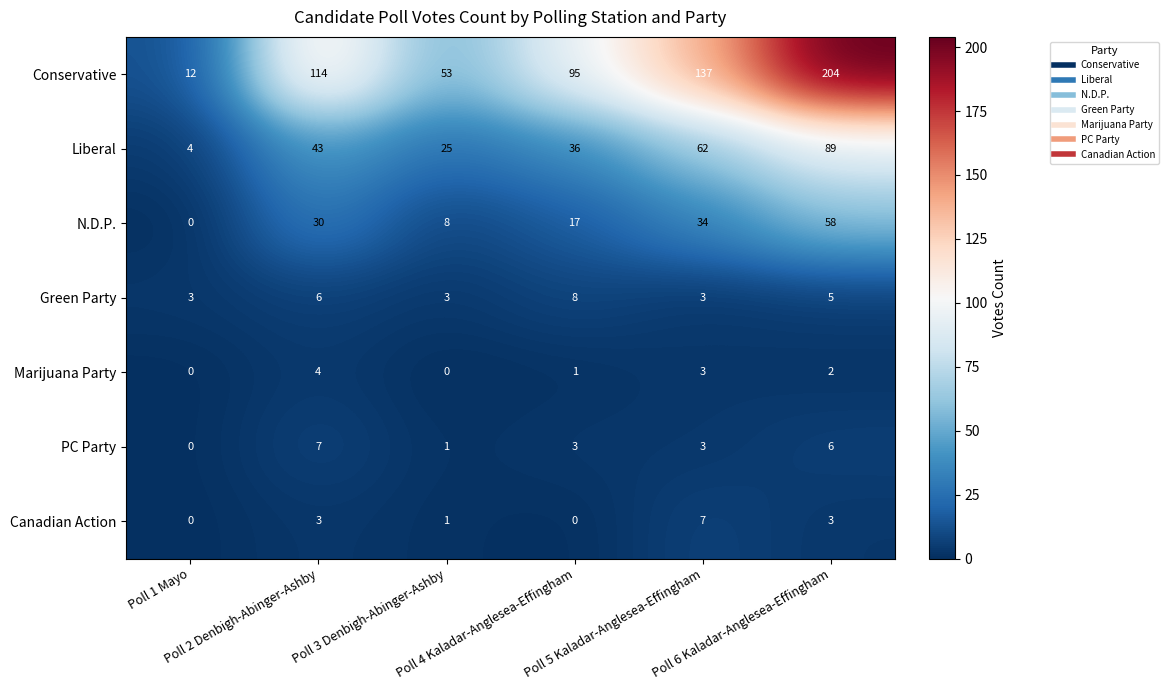

At how many categories does at least one series exceed 33?

5